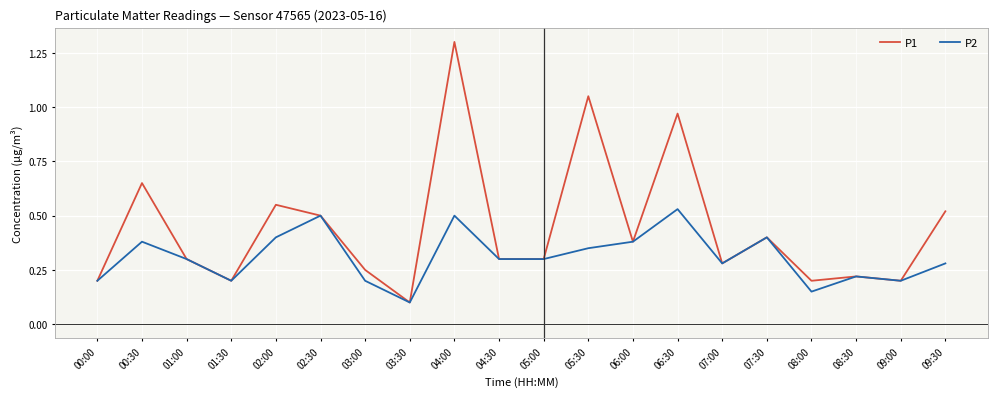

Where is P1 nearest to the value 0?

03:30